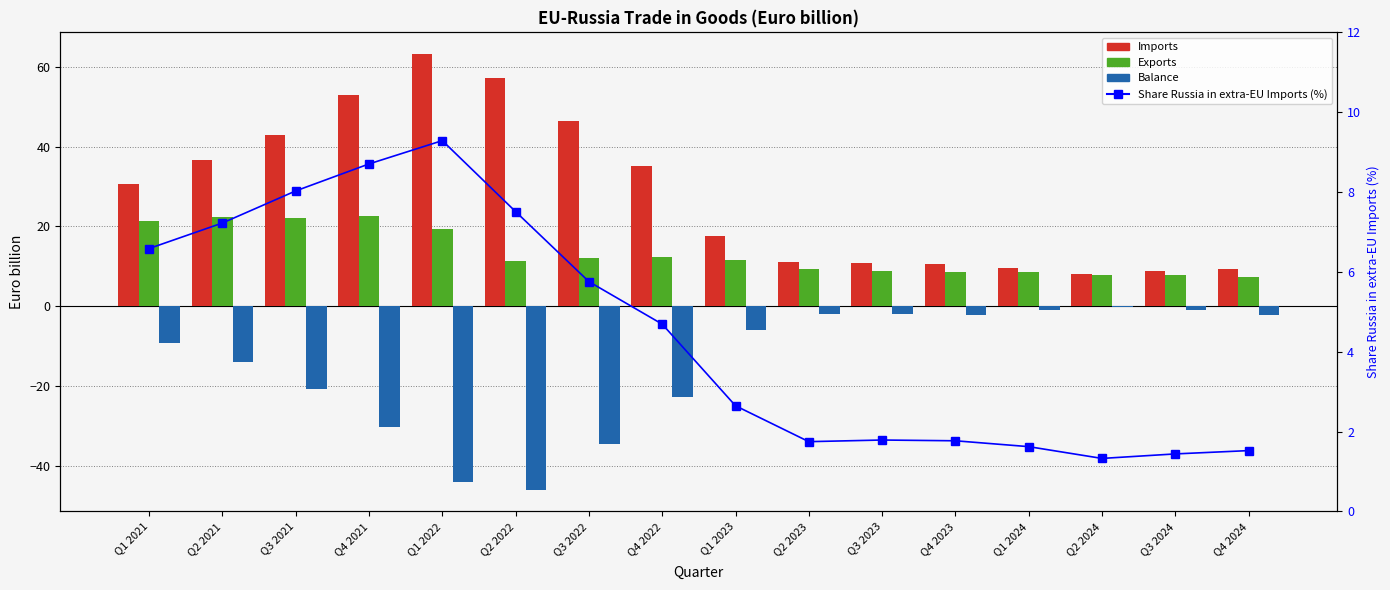

Reading left to right, list all the values displayed in this chart.

Imports: Q1 2021=30.6	Q2 2021=36.6	Q3 2021=42.8	Q4 2021=52.9	Q1 2022=63.2	Q2 2022=57.2	Q3 2022=46.5	Q4 2022=35.0	Q1 2023=17.7	Q2 2023=11.2	Q3 2023=10.9	Q4 2023=10.7	Q1 2024=9.5	Q2 2024=8.1	Q3 2024=8.8	Q4 2024=9.4
Exports: Q1 2021=21.4	Q2 2021=22.5	Q3 2021=22.1	Q4 2021=22.7	Q1 2022=19.2	Q2 2022=11.3	Q3 2022=12.0	Q4 2022=12.3	Q1 2023=11.7	Q2 2023=9.4	Q3 2023=8.9	Q4 2023=8.5	Q1 2024=8.5	Q2 2024=7.8	Q3 2024=7.9	Q4 2024=7.3
Balance: Q1 2021=-9.2	Q2 2021=-14.1	Q3 2021=-20.7	Q4 2021=-30.2	Q1 2022=-43.9	Q2 2022=-46.0	Q3 2022=-34.5	Q4 2022=-22.7	Q1 2023=-6.0	Q2 2023=-1.8	Q3 2023=-2.1	Q4 2023=-2.2	Q1 2024=-1.0	Q2 2024=-0.3	Q3 2024=-0.9	Q4 2024=-2.1
Share Russia in extra-EU Imports (%): Q1 2021=6.6	Q2 2021=7.2	Q3 2021=8.0	Q4 2021=8.7	Q1 2022=9.3	Q2 2022=7.5	Q3 2022=5.8	Q4 2022=4.7	Q1 2023=2.6	Q2 2023=1.7	Q3 2023=1.8	Q4 2023=1.8	Q1 2024=1.6	Q2 2024=1.3	Q3 2024=1.4	Q4 2024=1.5